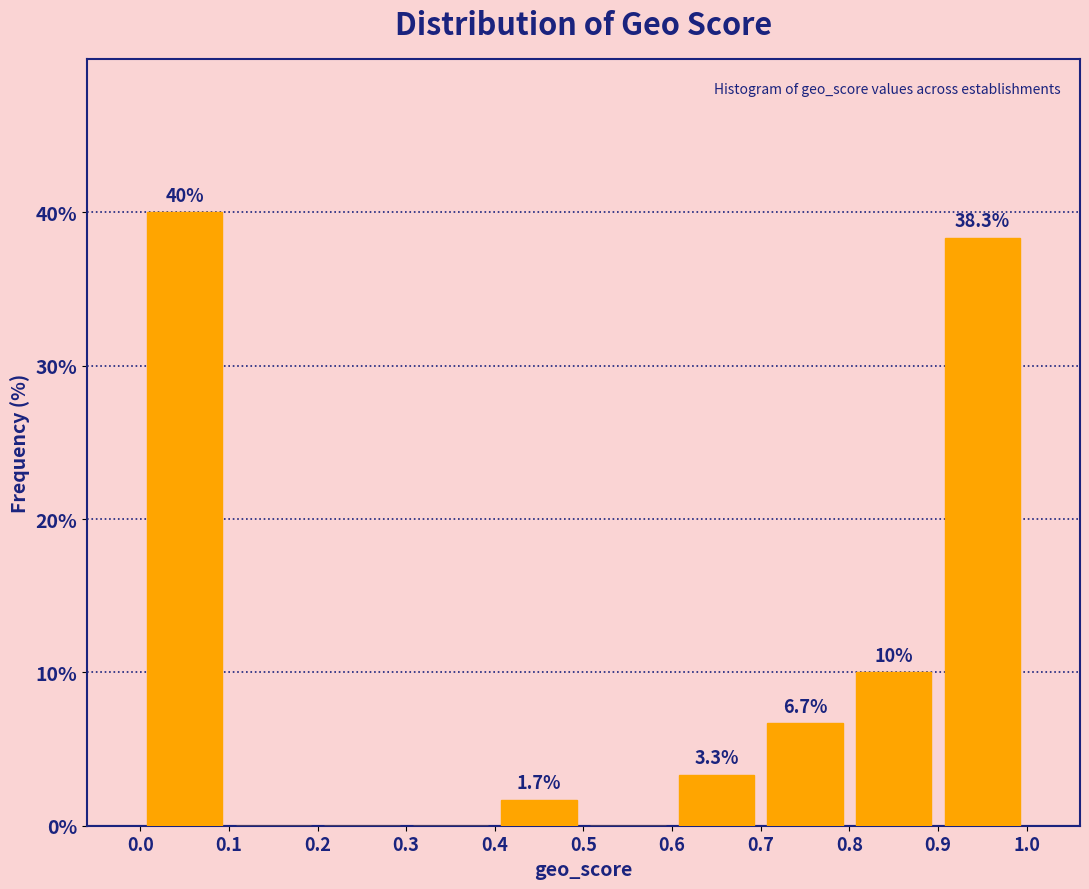

Which range on the x-axis has the tallest bar?

0.0 to 0.1